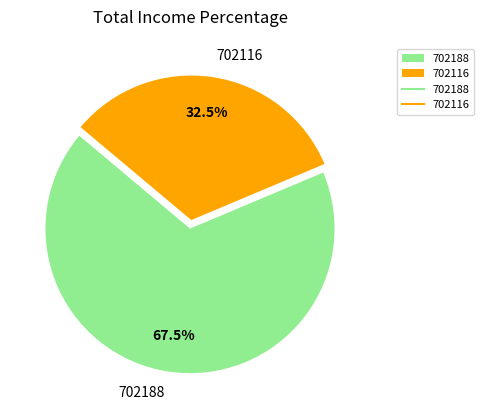

Rank the categories by value from lowest to highest.

702116, 702188